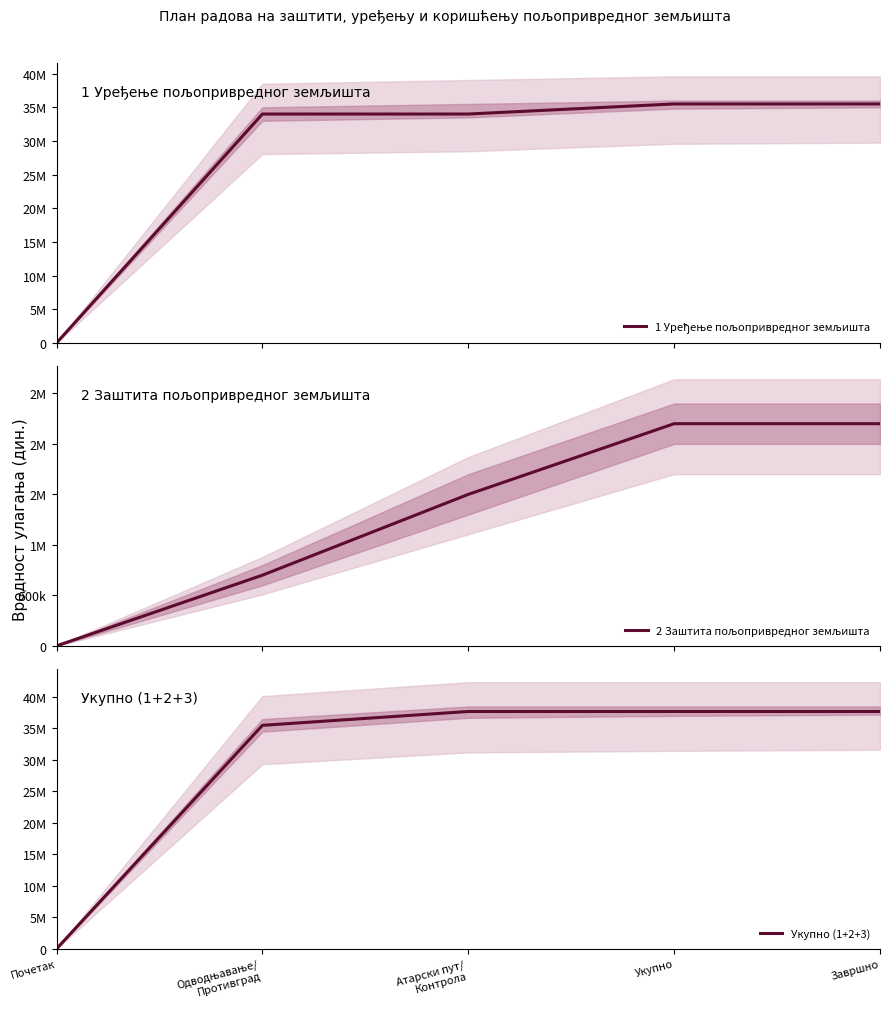

The value of 2 Заштита пољопривредног земљишта at Почетак is 0. True or false?

True